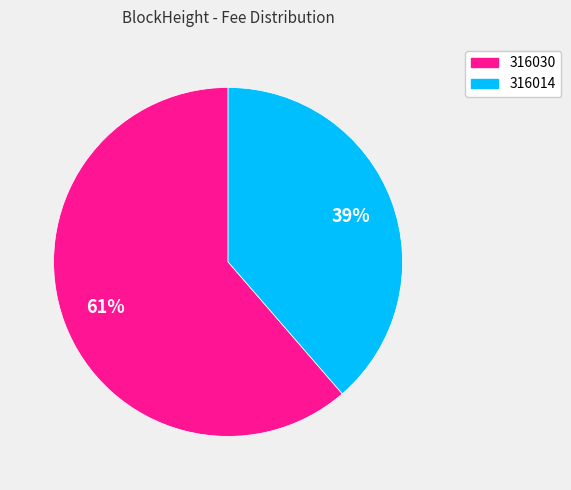

Is 316014 the majority of the pie?

No